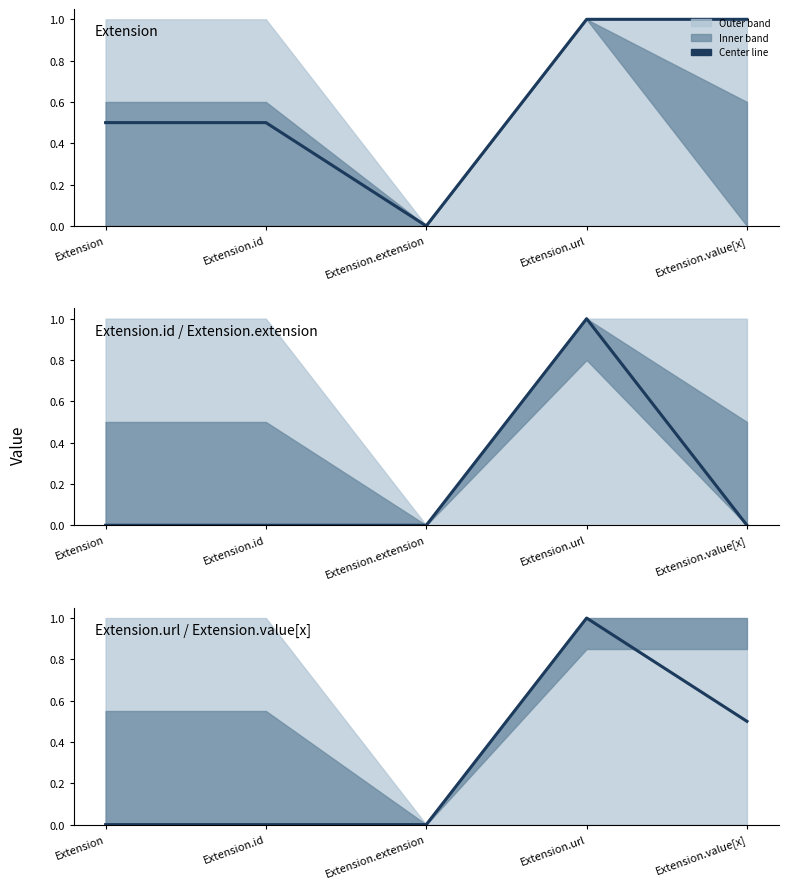

True or false: the data shows 0.0 at Extension.

True